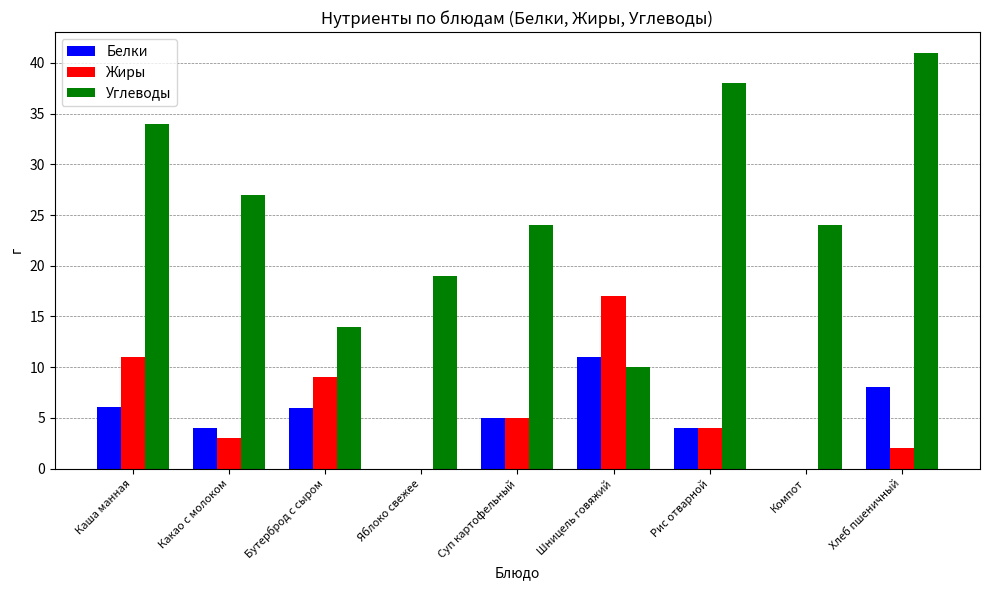

Is it true that Белки equals 6.0 at Бутерброд с сыром?

True